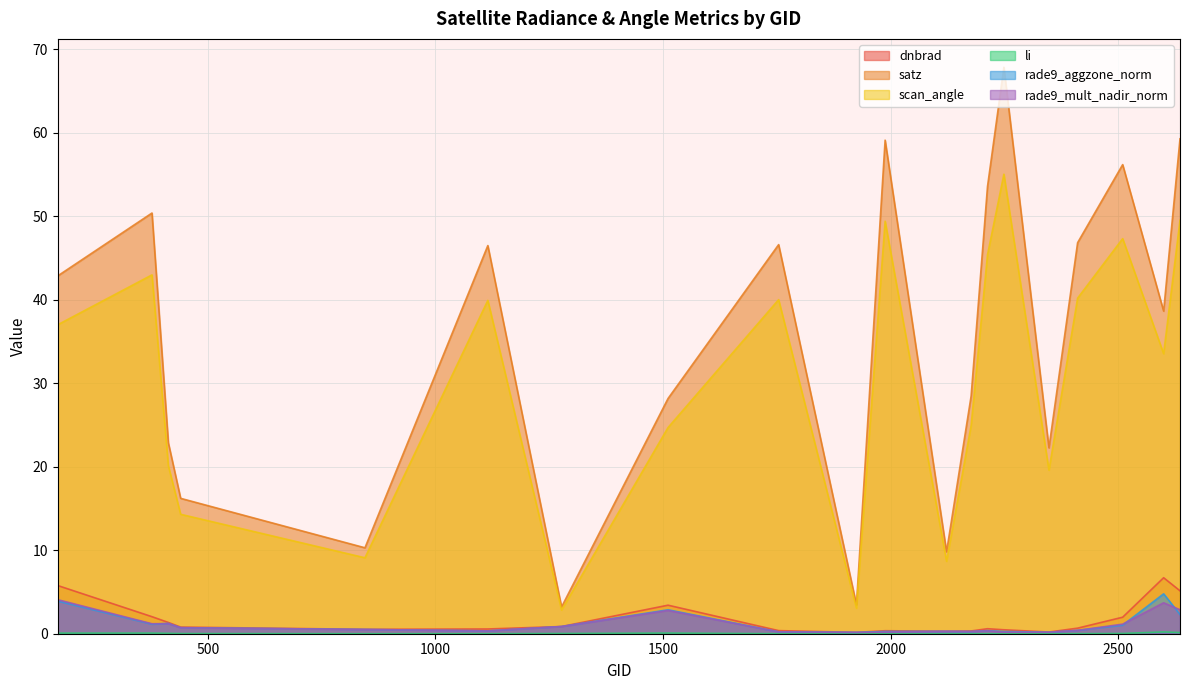

Is it true that li equals 0.0 at 2510?

False